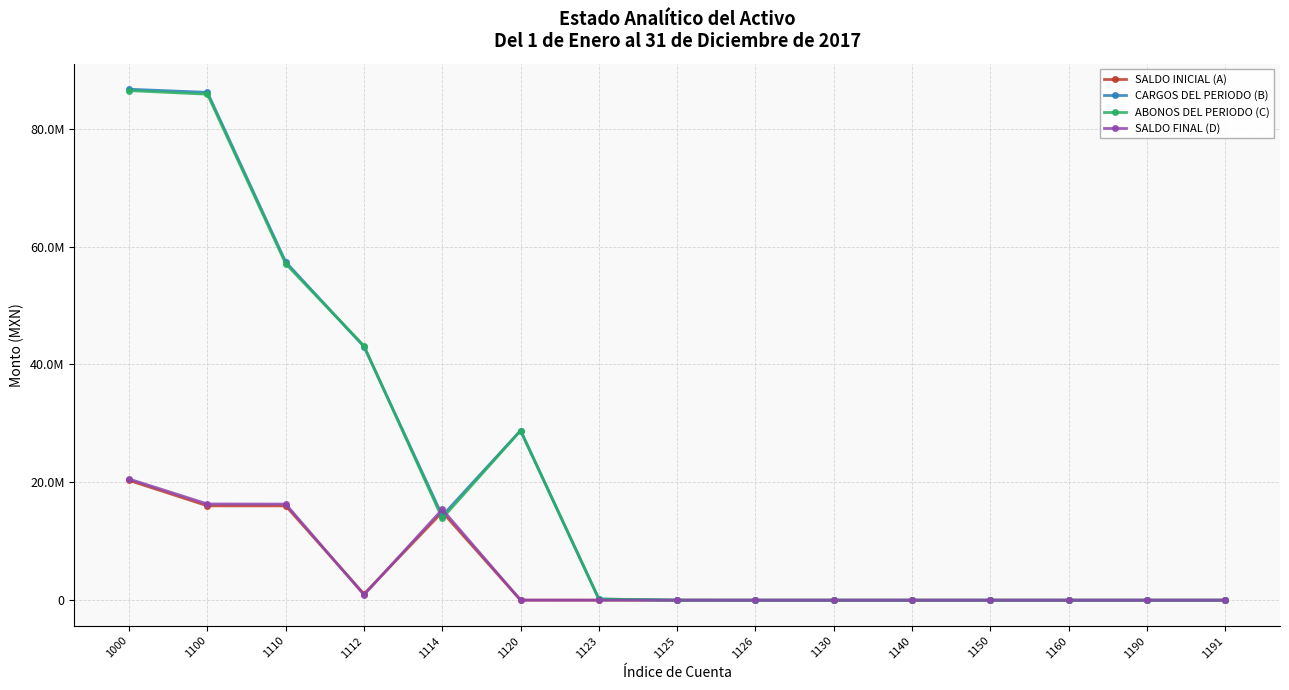

Does the chart have visible grid lines?

Yes